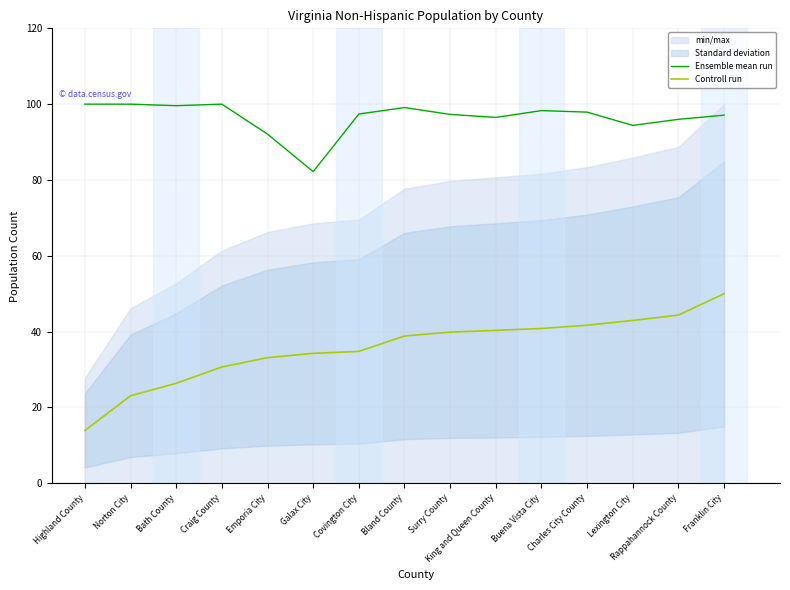

What is the label of the 1st point from the right?

Franklin City